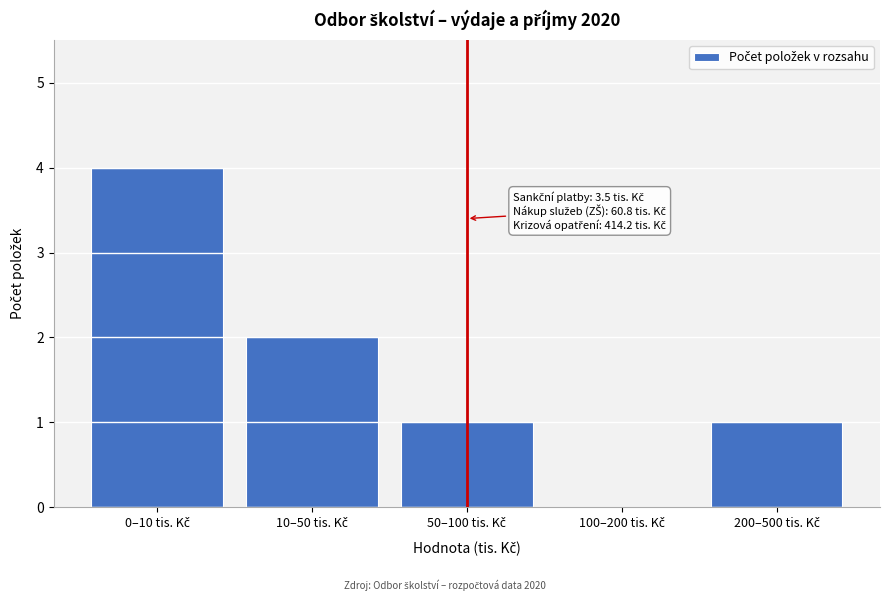

What is the greatest value displayed?

4